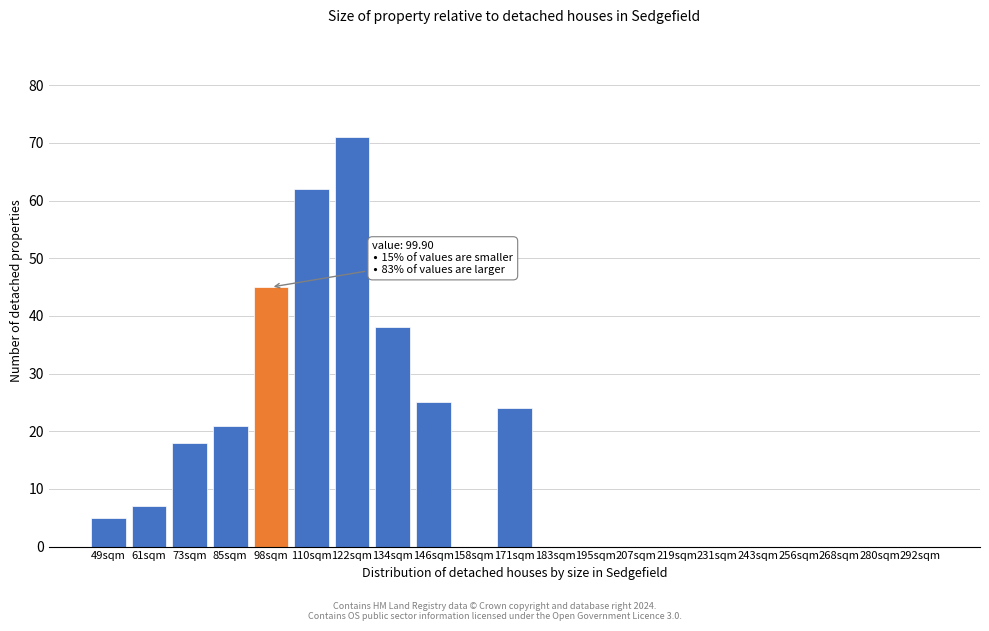

Reading left to right, what are all the values shown in this chart?

49sqm=5	61sqm=7	73sqm=18	85sqm=21	98sqm=45	110sqm=62	122sqm=71	134sqm=38	146sqm=25	158sqm=0	171sqm=24	183sqm=0	195sqm=0	207sqm=0	219sqm=0	231sqm=0	243sqm=0	256sqm=0	268sqm=0	280sqm=0	292sqm=0